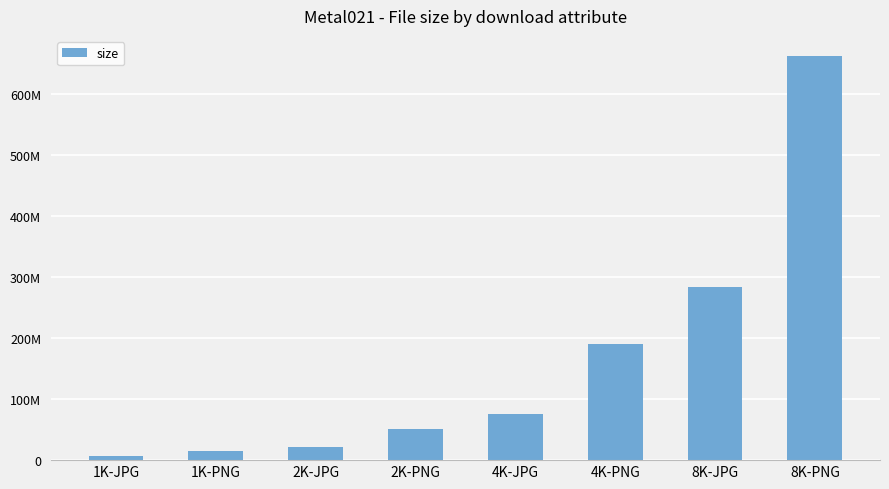

Does the chart contain any negative values?

No